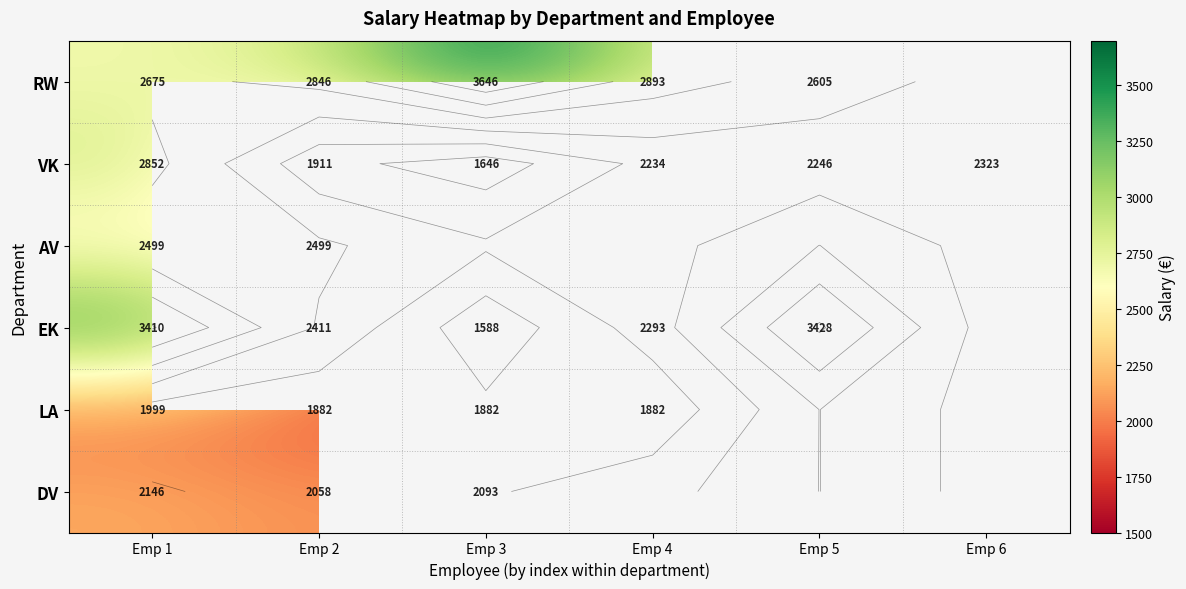

Which series has the widest spread of values?

EK